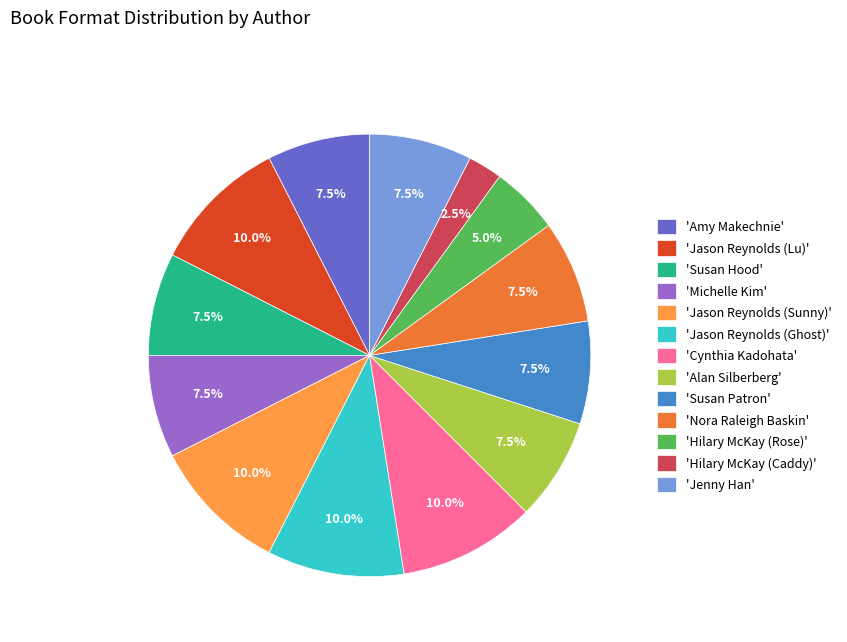

Which category has the smallest portion of the pie?

'Hilary McKay (Caddy)'